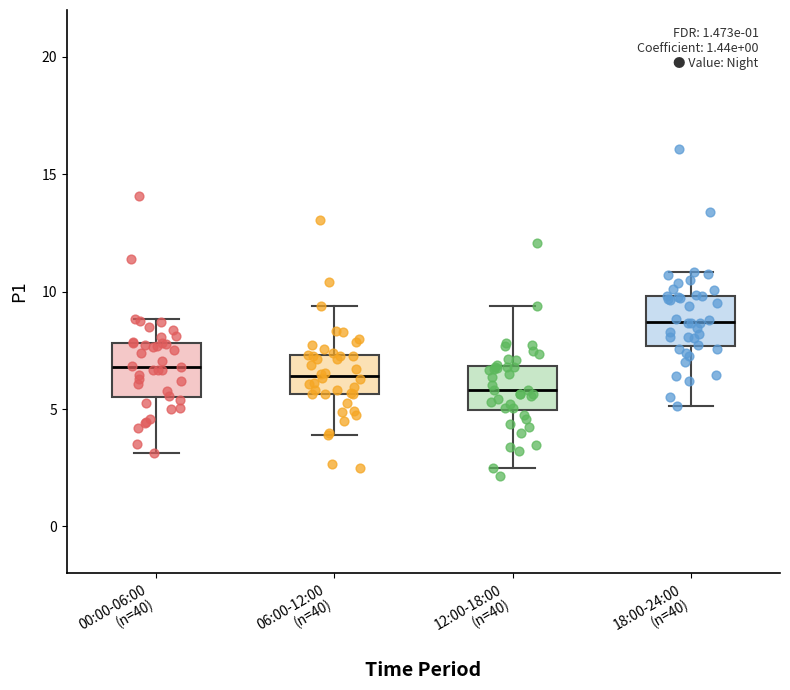

Reading left to right, read every box against the y-axis: the position of its median line, the range the box covers, and the ends of its whiskers. The values are not printed on the chart, so give them approximately, as read against the axis.

00:00-06:00 (n=40): median 7.0, box 5.5 to 8.0, whiskers 3.0 to 9.0
06:00-12:00 (n=40): median 6.5, box 5.5 to 7.5, whiskers 4.0 to 9.5
12:00-18:00 (n=40): median 6.0, box 5.0 to 7.0, whiskers 2.5 to 9.5
18:00-24:00 (n=40): median 8.5, box 7.5 to 10.0, whiskers 5.0 to 11.0